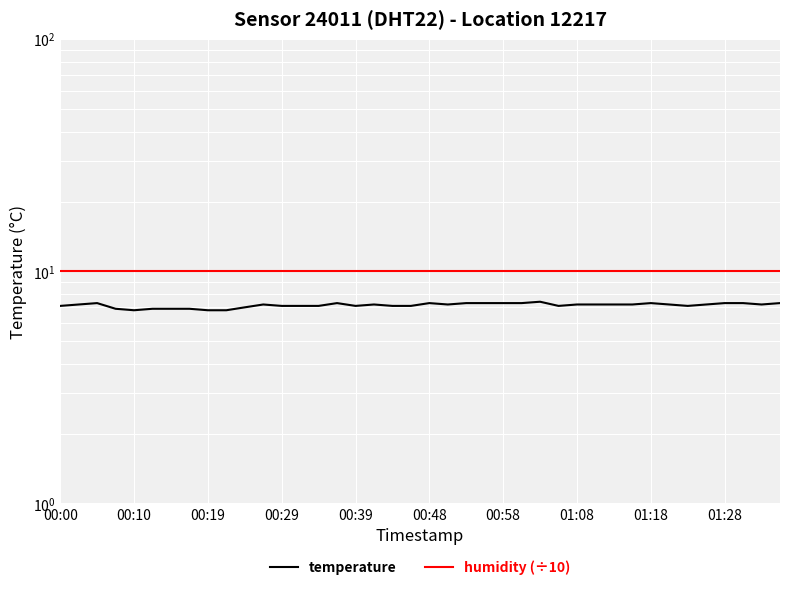

Does the chart display data point markers on the line(s)?

No